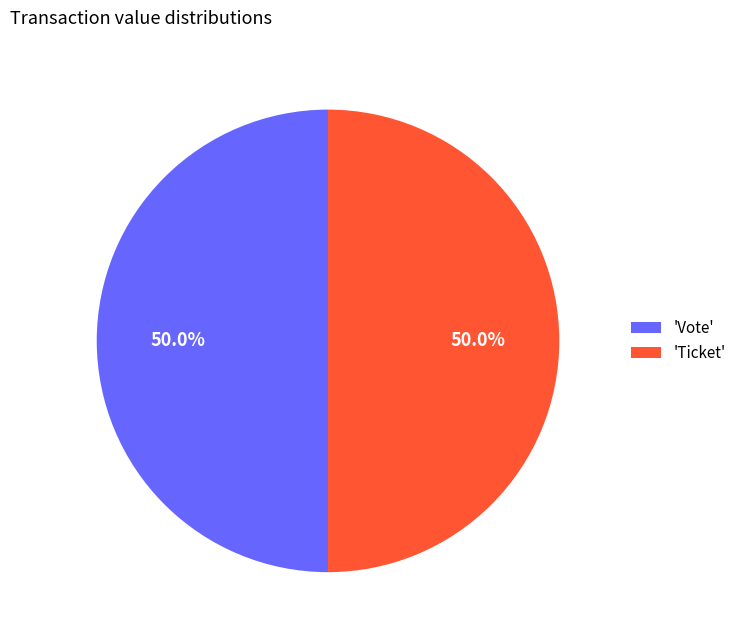

Is the sum of 'Vote' and 'Ticket' greater than half?

Yes